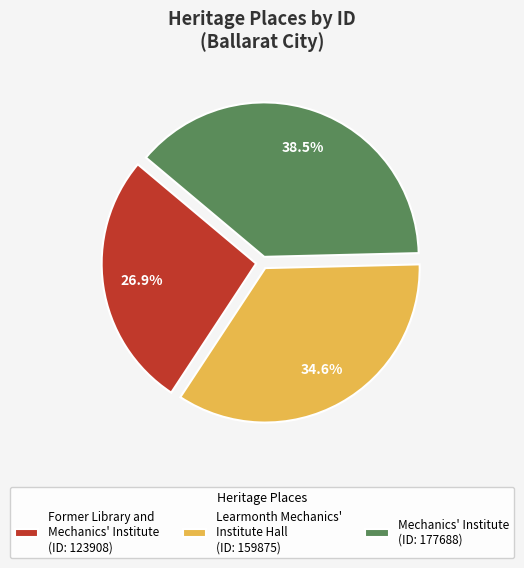

Approximately how many times larger is the value at Former Library and Mechanics' Institute compared to Mechanics' Institute?

0.7